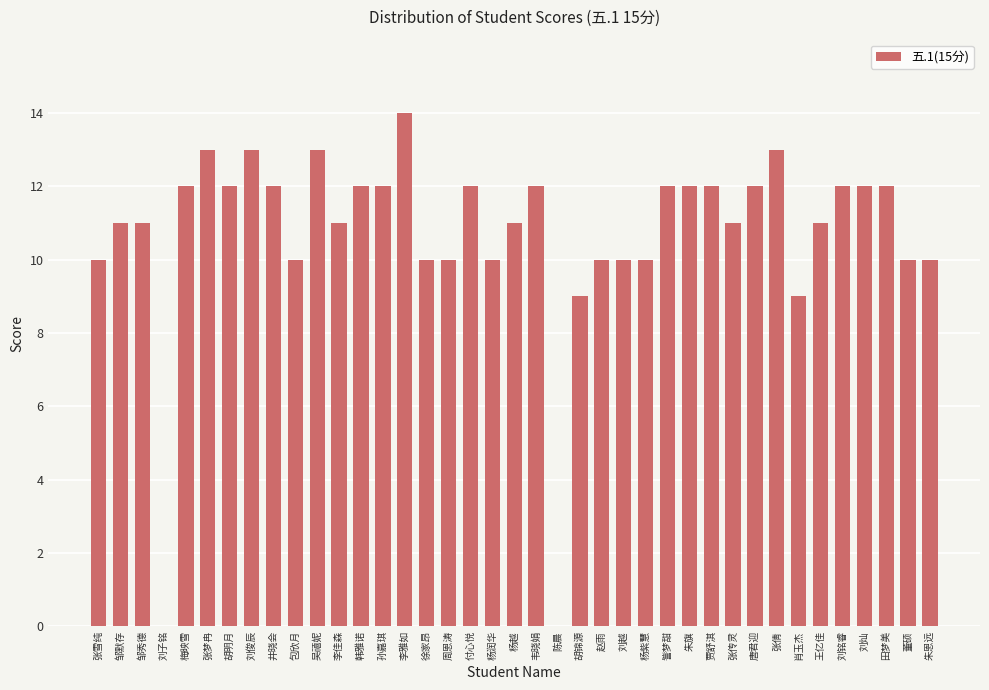

What is the approximate value at 邹秀德?

11